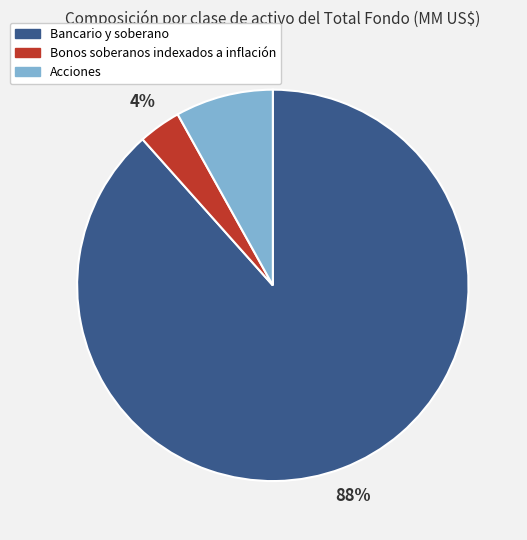

Is the sum of Bancario y soberano and Acciones greater than half?

Yes